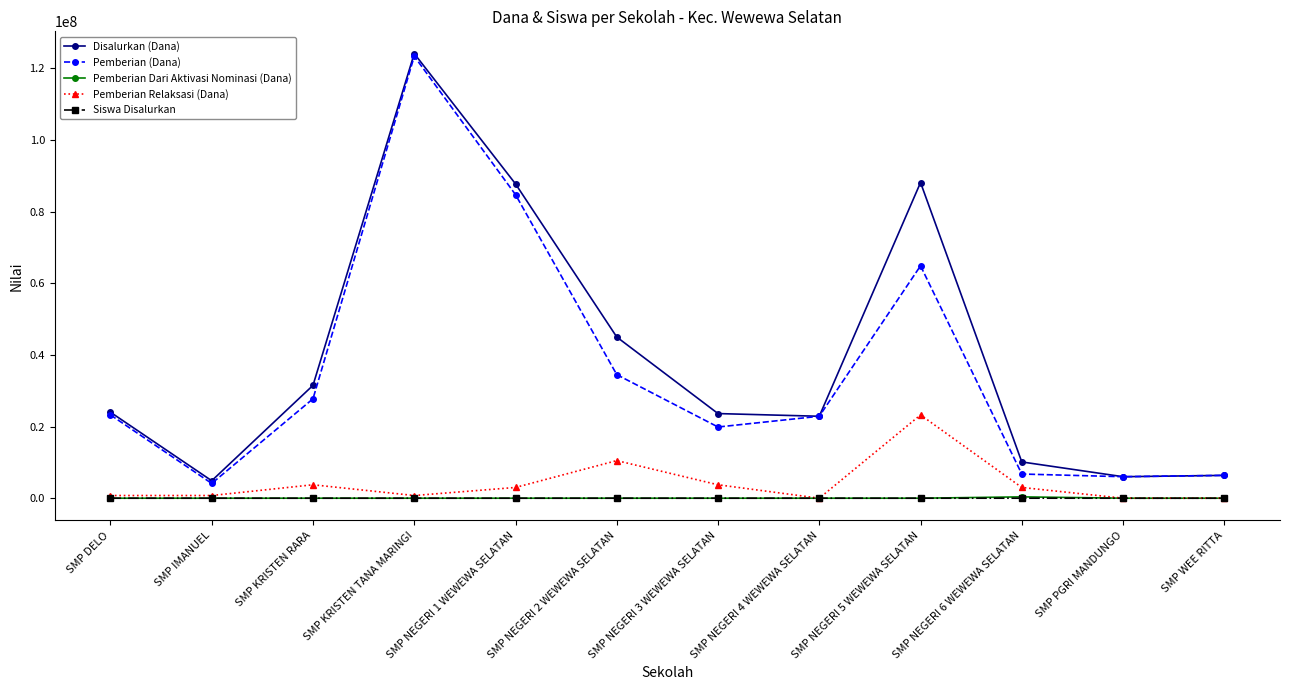

True or false: Disalurkan (Dana) and Siswa Disalurkan intersect in this chart.

False